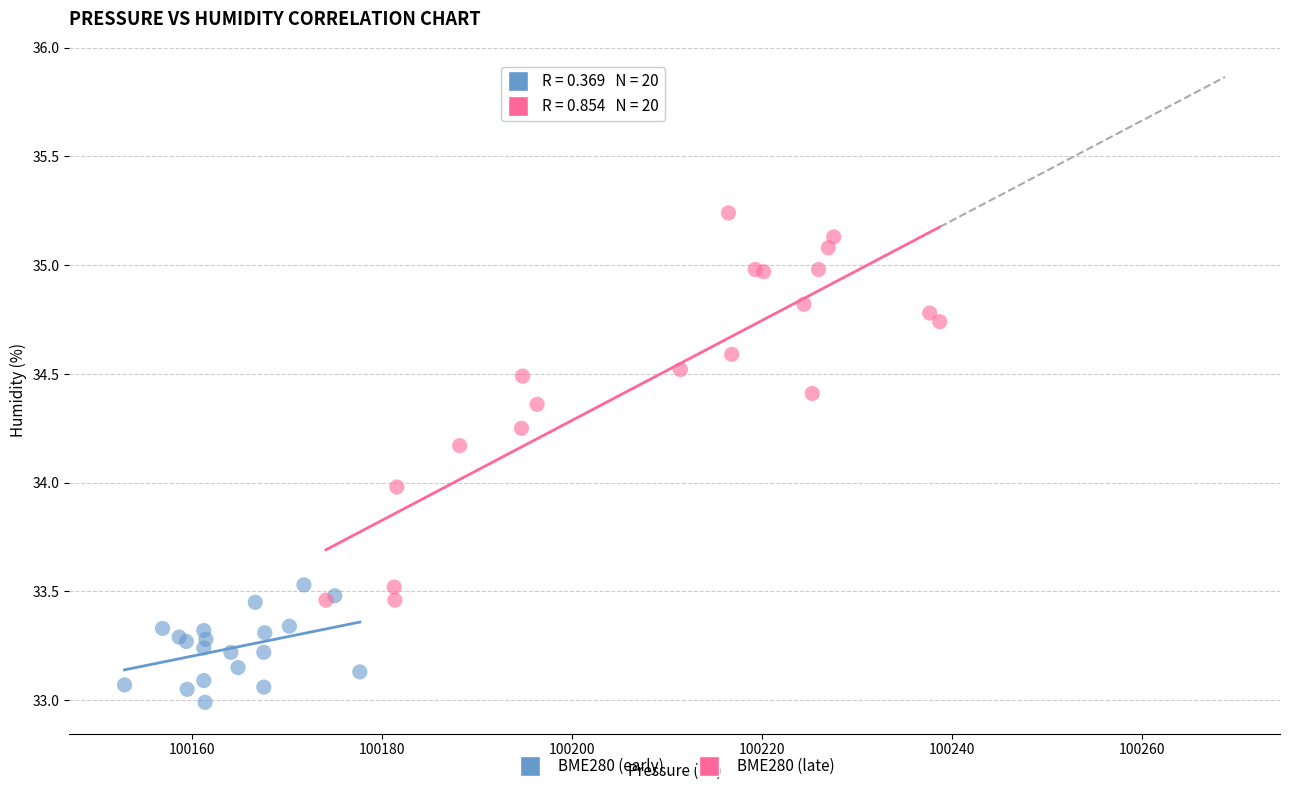

Which series contains the highest Y value?

BME280 (late)